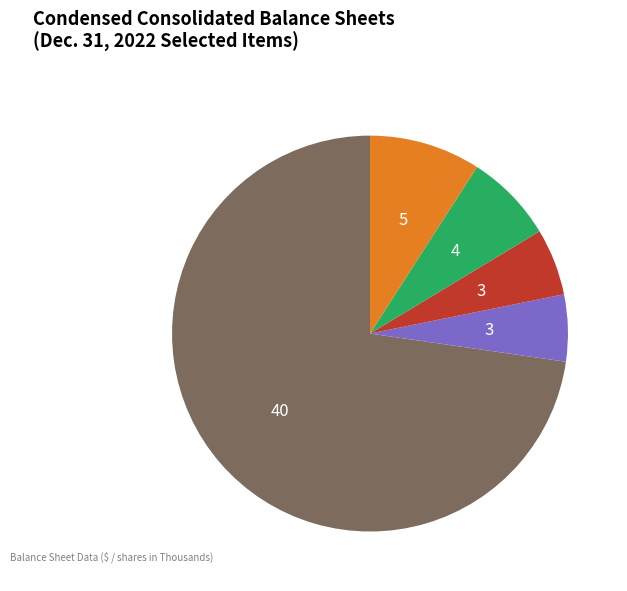

Is there any slice that represents more than half of the pie?

Yes